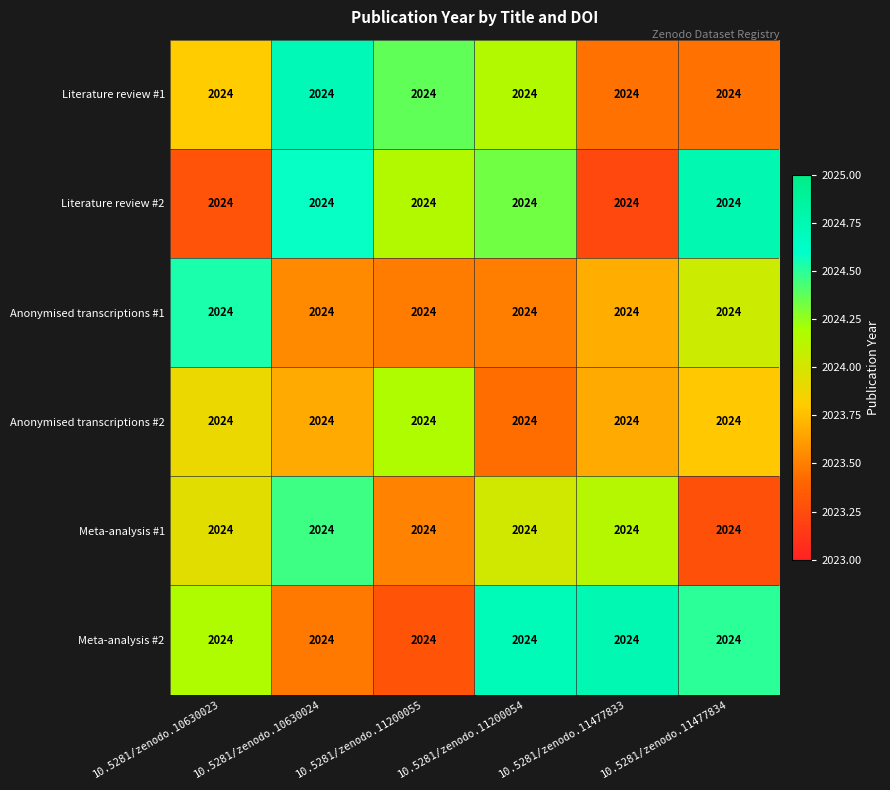

Rank the series at 10.5281/zenodo.11477833 from highest to lowest value.

Meta-analysis #2, Meta-analysis #1, Anonymised transcriptions #1, Anonymised transcriptions #2, Literature review #1, Literature review #2